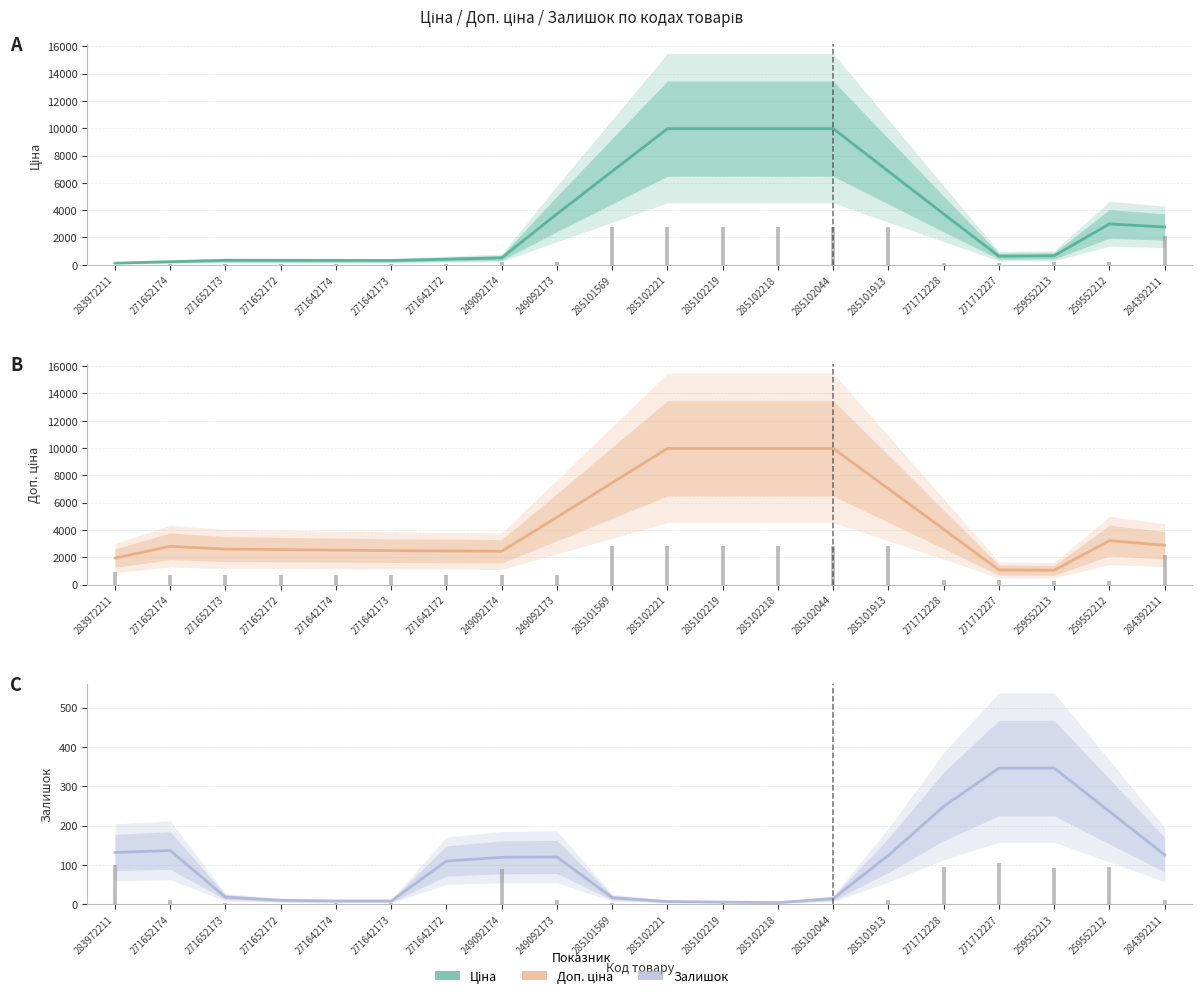

Which series changed the most between 283972211 and 285102218?

Ціна